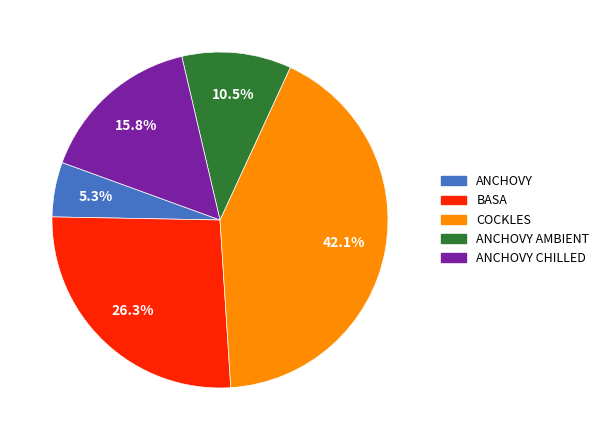

Count the number of slices in the pie.

5